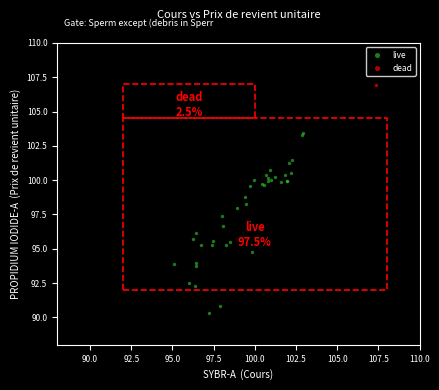

What are all the series names shown in the legend?

live, dead